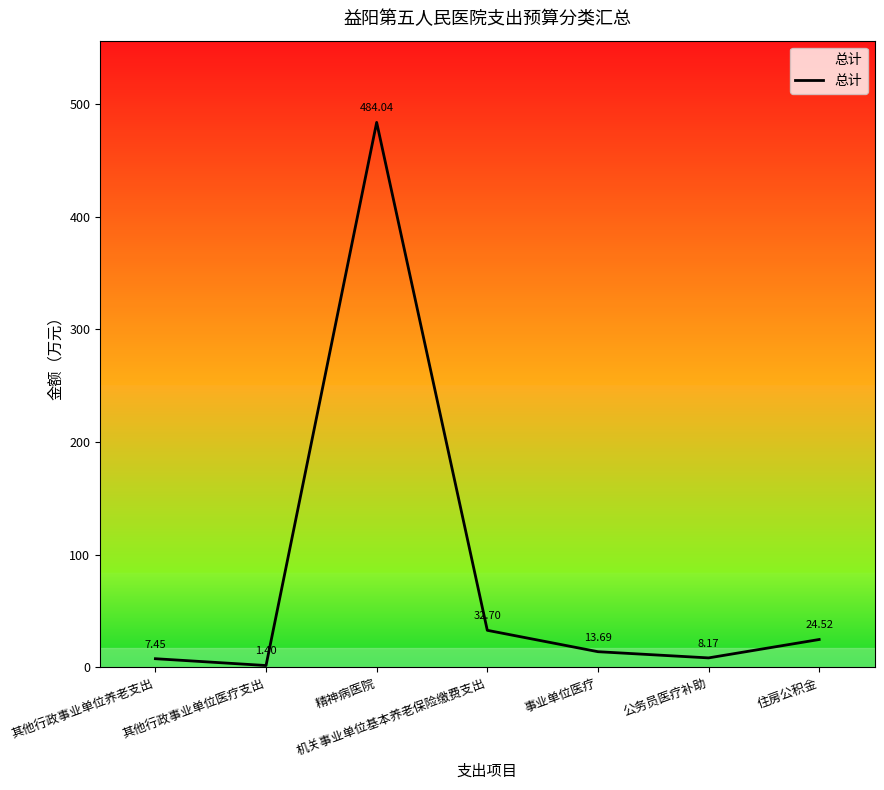

How many interior local peaks (higher than both neighbors) does the data have?

1